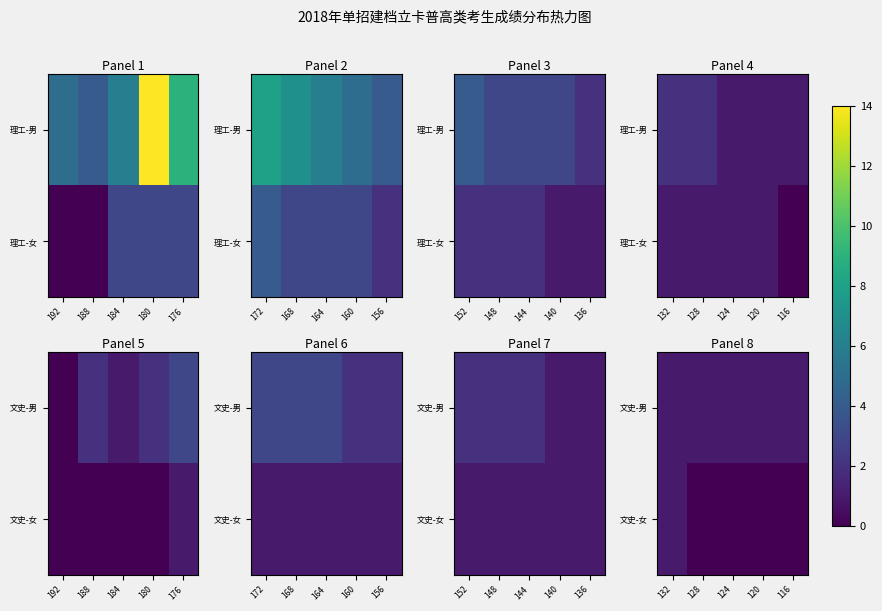

Count the 文史-女 values in the range 0 to 1.

5